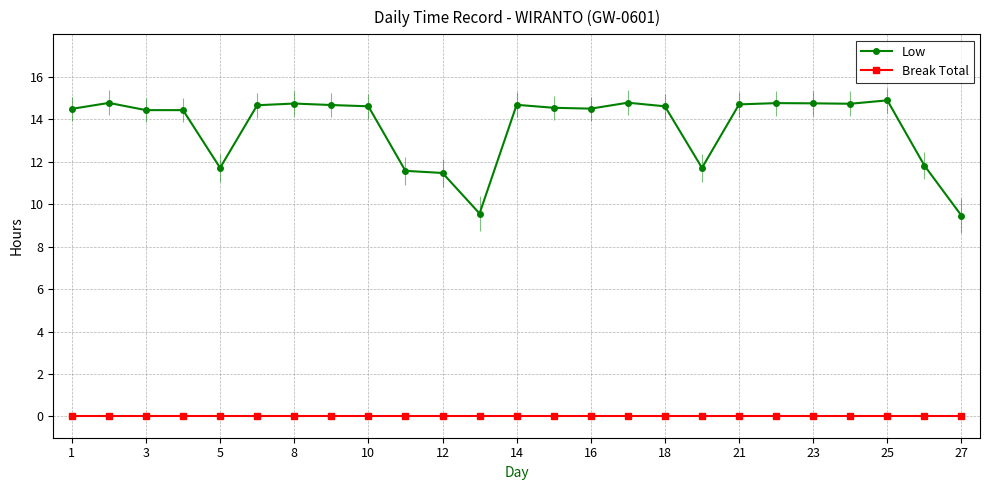

True or false: Break Total and Low cross at least once.

False